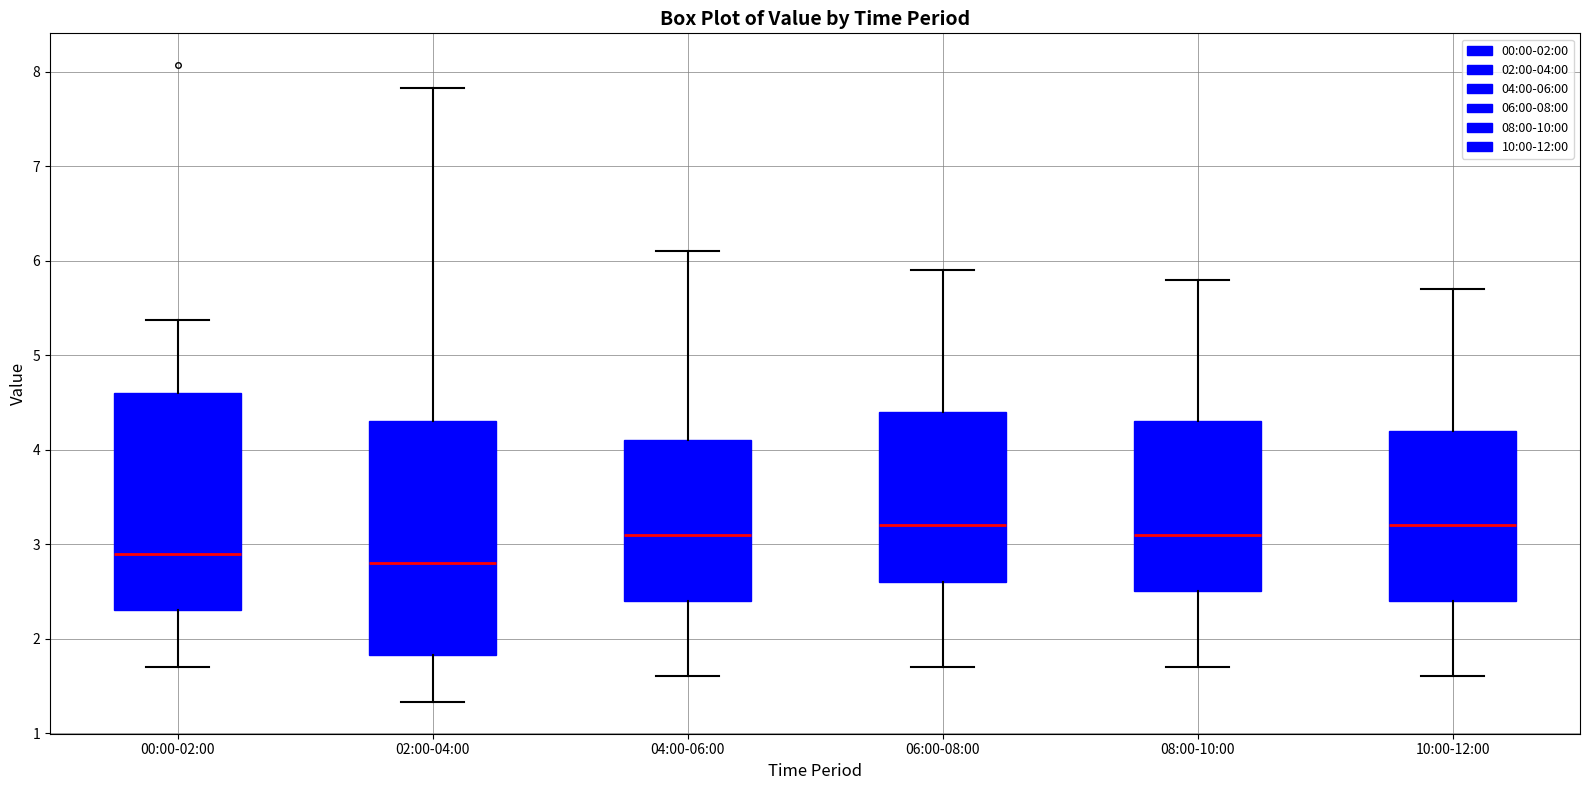

Reading left to right, read every box against the y-axis: the position of its median line, the range the box covers, and the ends of its whiskers. The values are not printed on the chart, so give them approximately, as read against the axis.

00:00-02:00: median 2.9, box 2.3 to 4.6, whiskers 1.7 to 5.4
02:00-04:00: median 2.8, box 1.8 to 4.3, whiskers 1.3 to 7.8
04:00-06:00: median 3.1, box 2.4 to 4.1, whiskers 1.6 to 6.1
06:00-08:00: median 3.2, box 2.6 to 4.4, whiskers 1.7 to 5.9
08:00-10:00: median 3.1, box 2.5 to 4.3, whiskers 1.7 to 5.8
10:00-12:00: median 3.2, box 2.4 to 4.2, whiskers 1.6 to 5.7